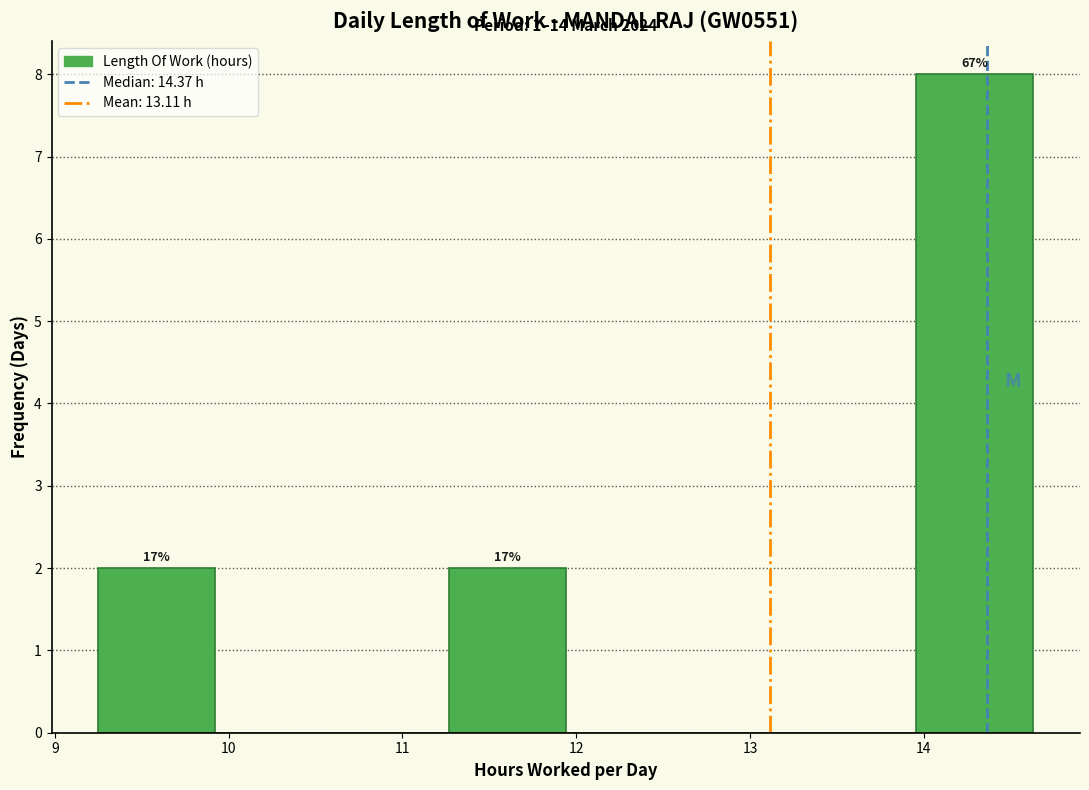

Over which range of the x-axis is the bar tallest?

14.0 to 14.6